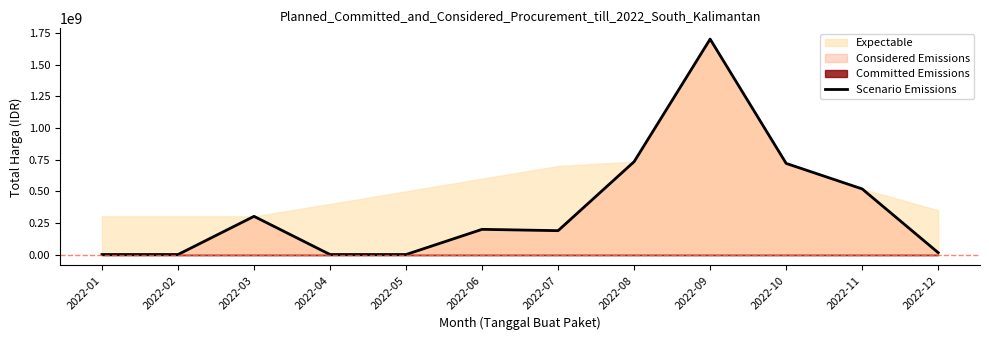

How many points are higher than both their immediate neighbors (excluding endpoints)?

3